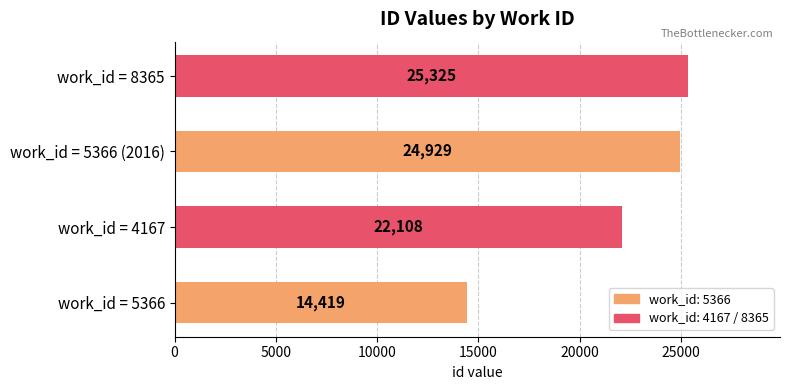

What is the maximum value shown in the chart?

25325